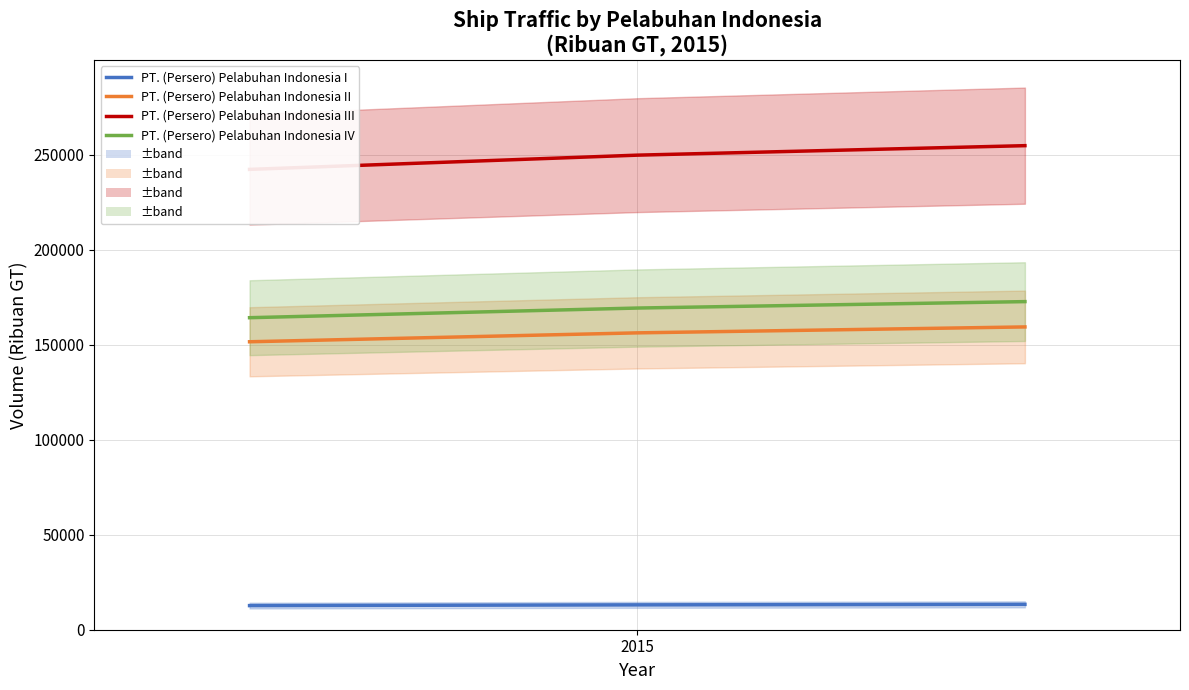

Which category has the lowest value across all series?

2015